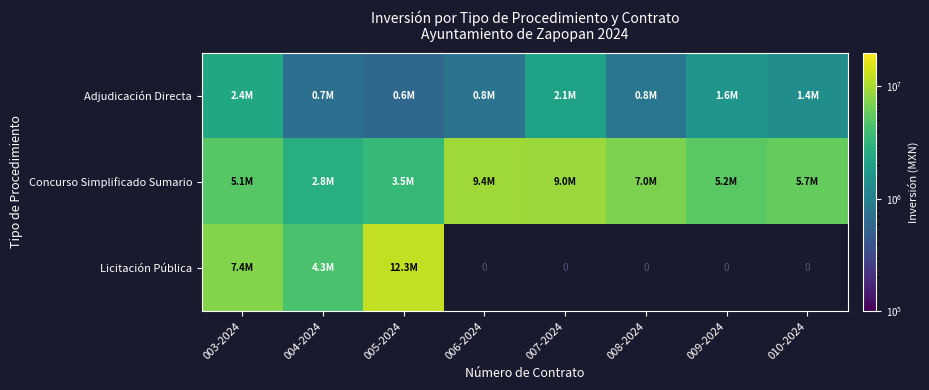

What is the difference between the second highest and second lowest values in the Concurso Simplificado Sumario series?

5496902.8